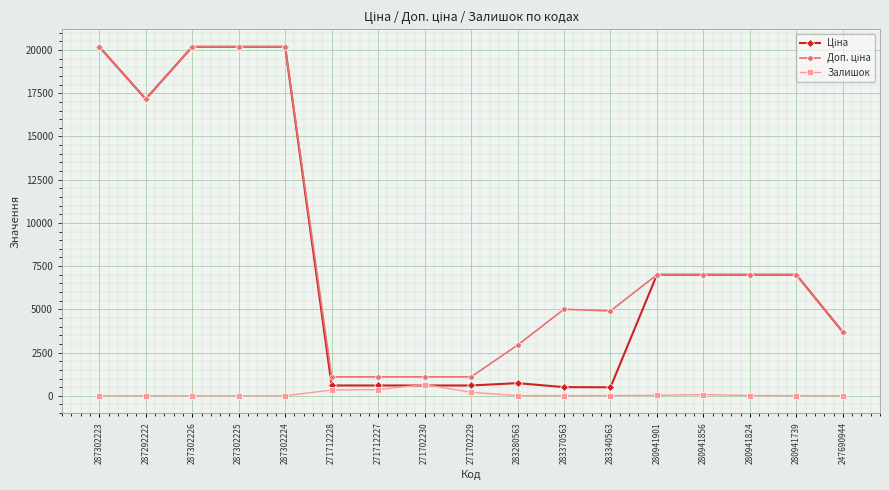

True or false: Залишок has a value of 359.0 at 271712227.

True